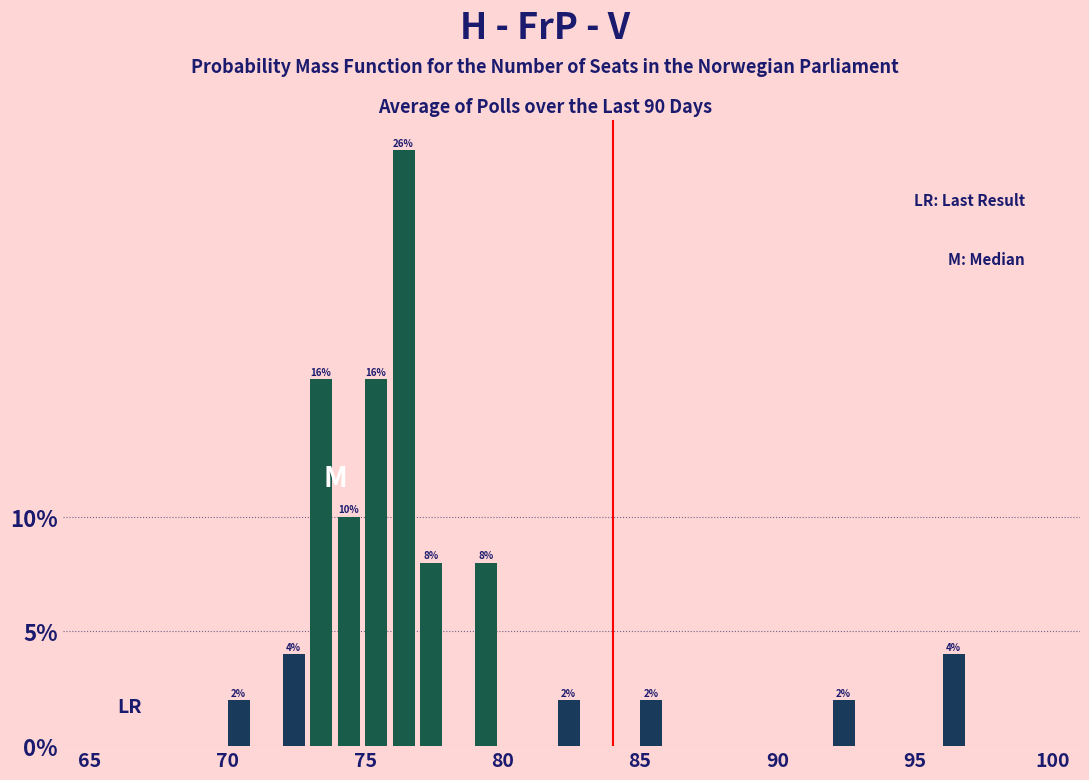

Read against the x-axis, roughly where is the centre of the tallest bar?

76.5